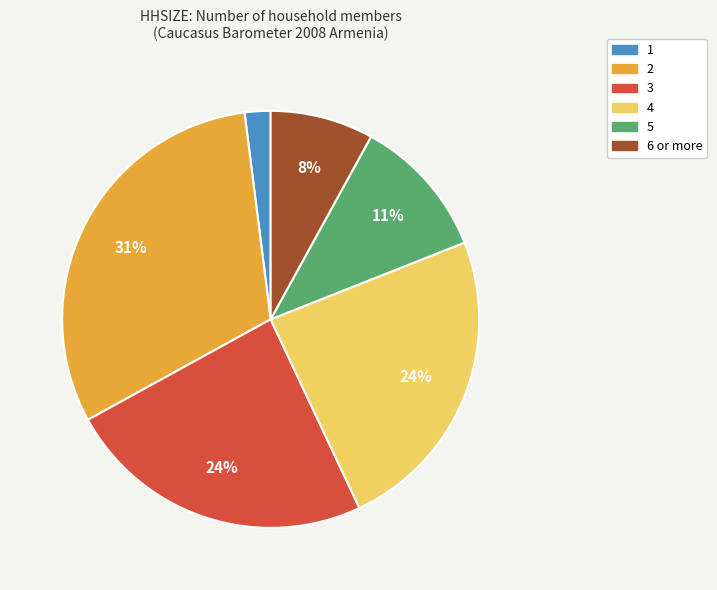

To the nearest percent, what percentage of the pie is 4?

24%